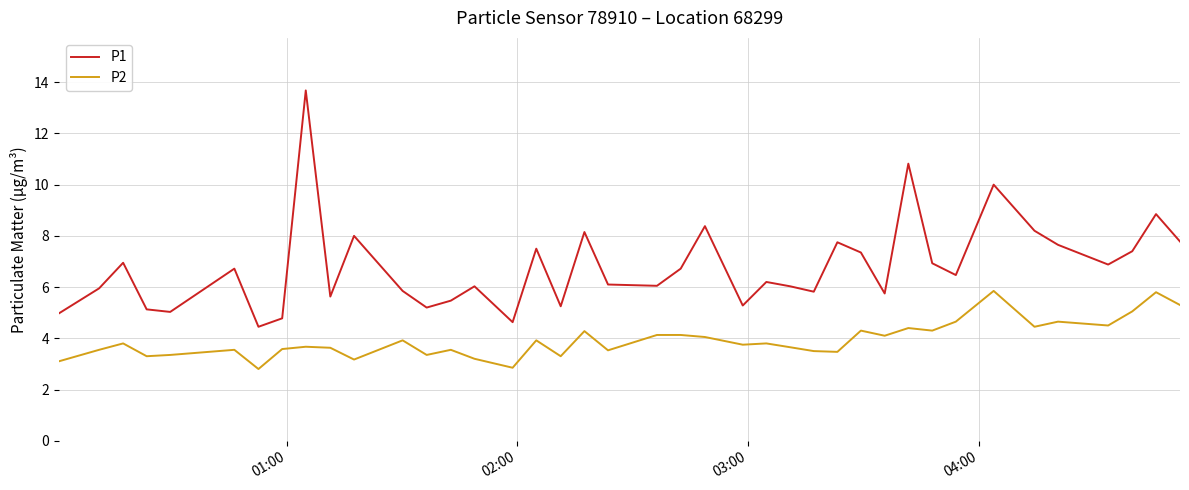

Which series has the largest total across all categories?

P1